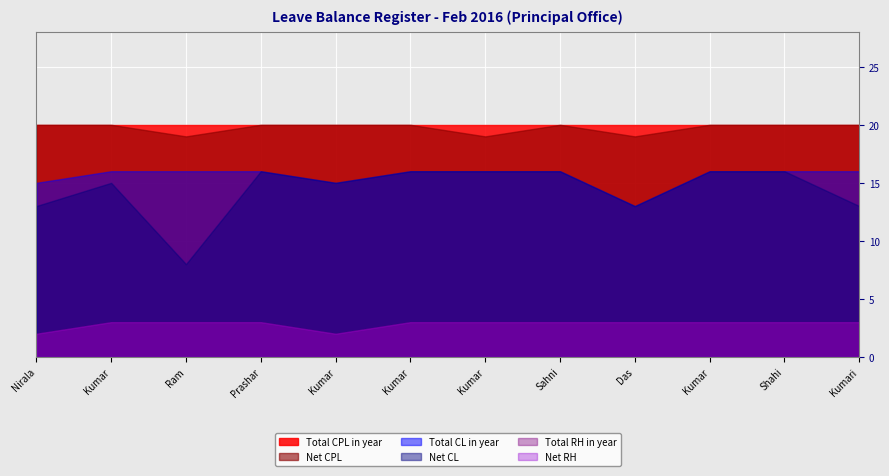

What position from the right is Sri Vishal Prashar?

9